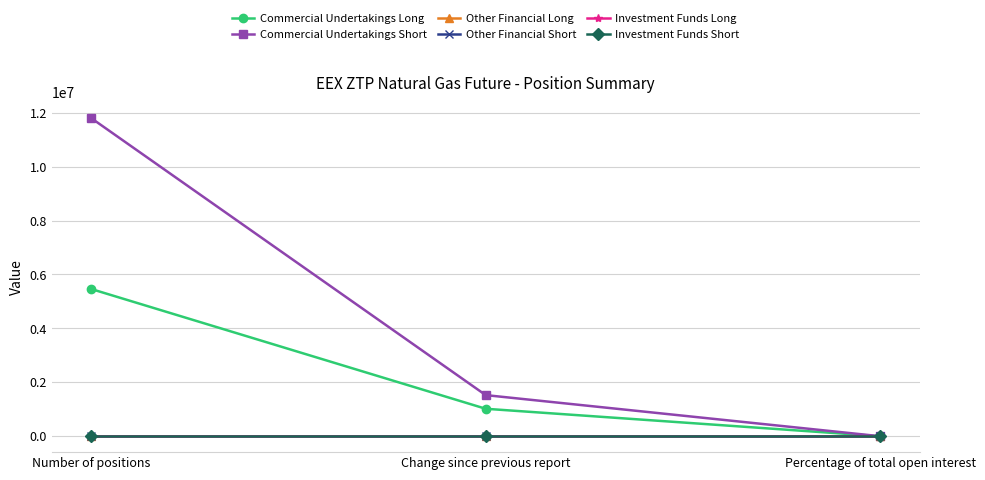

Which series has the widest spread of values?

Commercial Undertakings Short